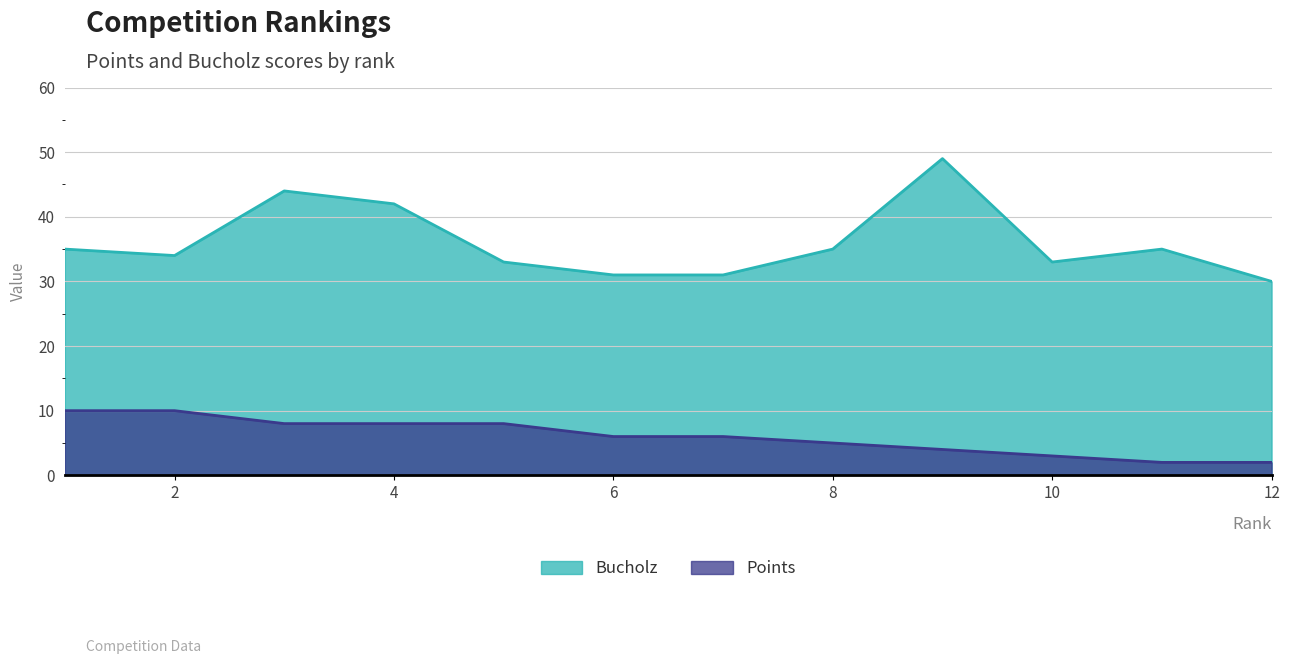

What is the difference between the maximum and minimum values in the Bucholz series?

19